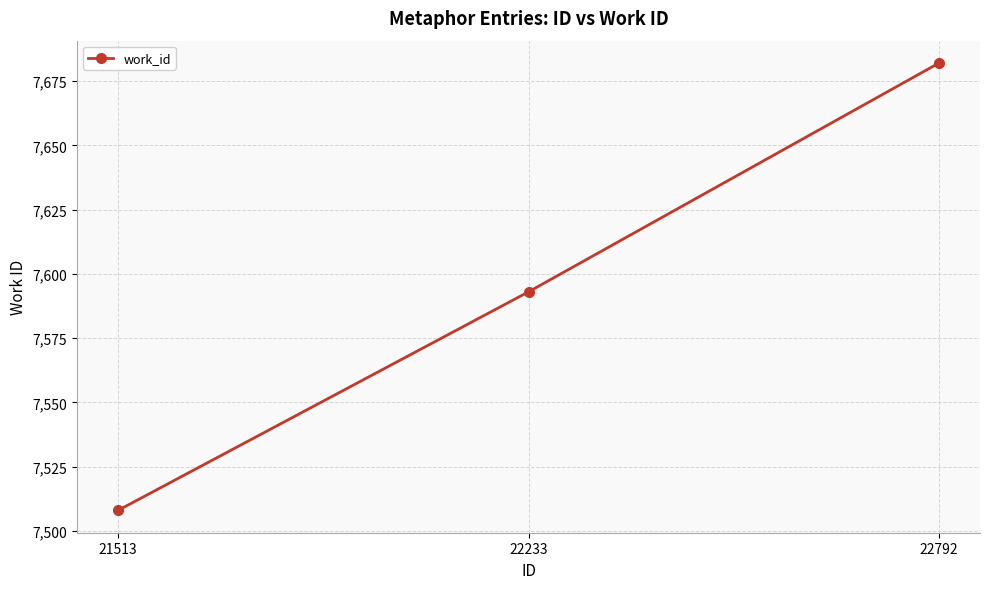

List the labels in order of value, smallest first.

21513, 22233, 22792